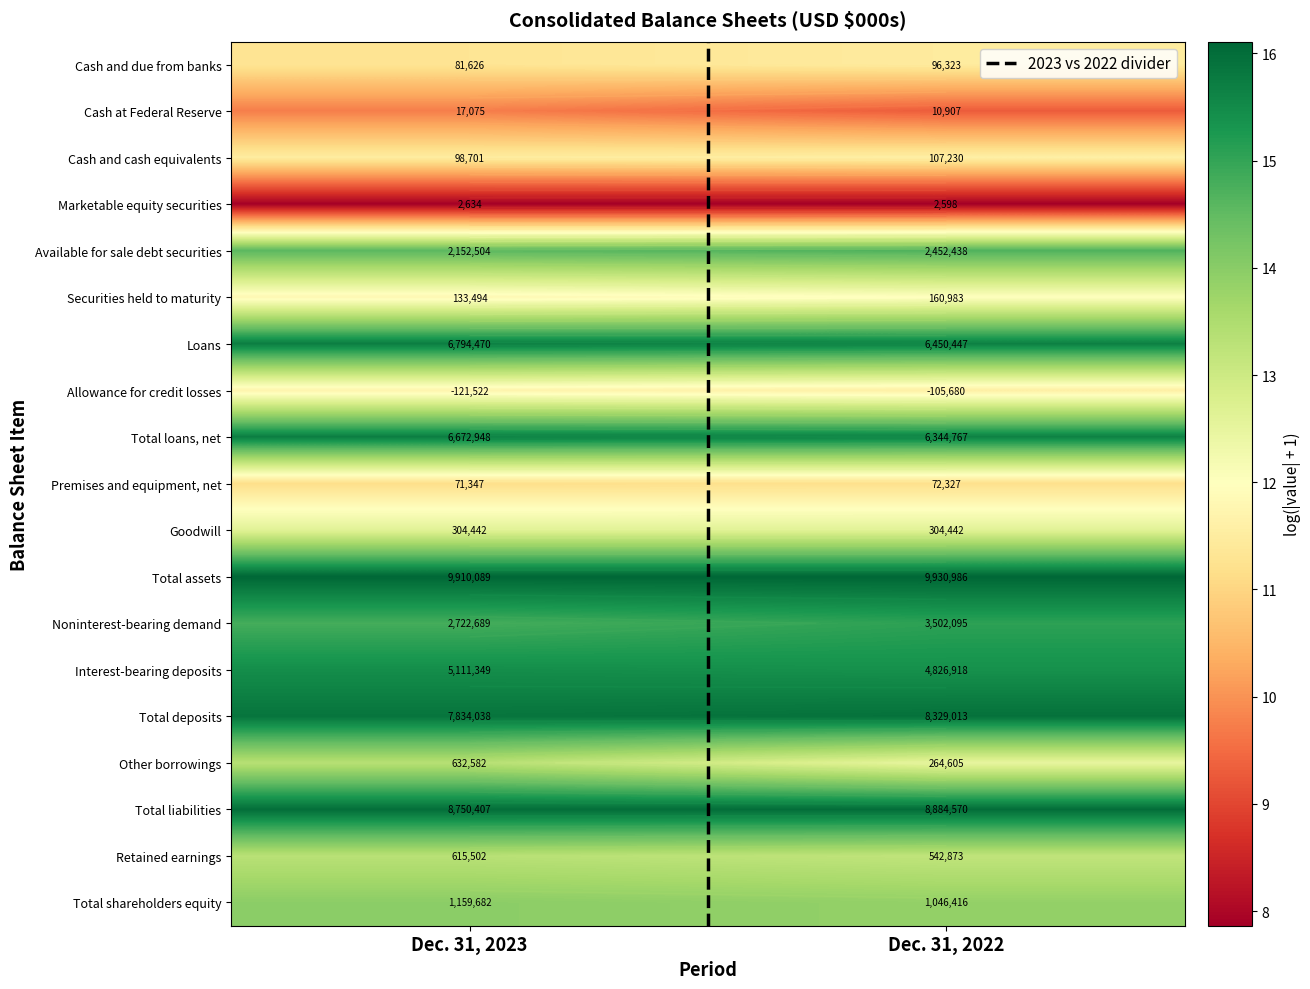

The value of Goodwill at Dec. 31, 2023 is 7.2. True or false?

False